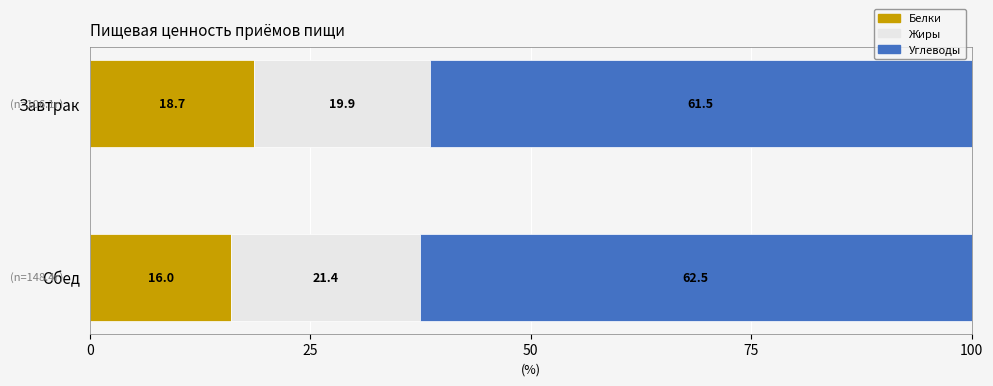

True or false: Белки has a value of 30.4 at Завтрак.

False